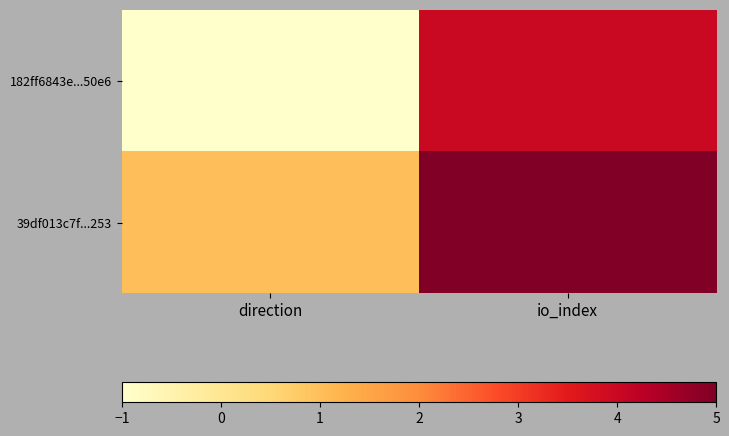

Count the number of data series in this chart.

2